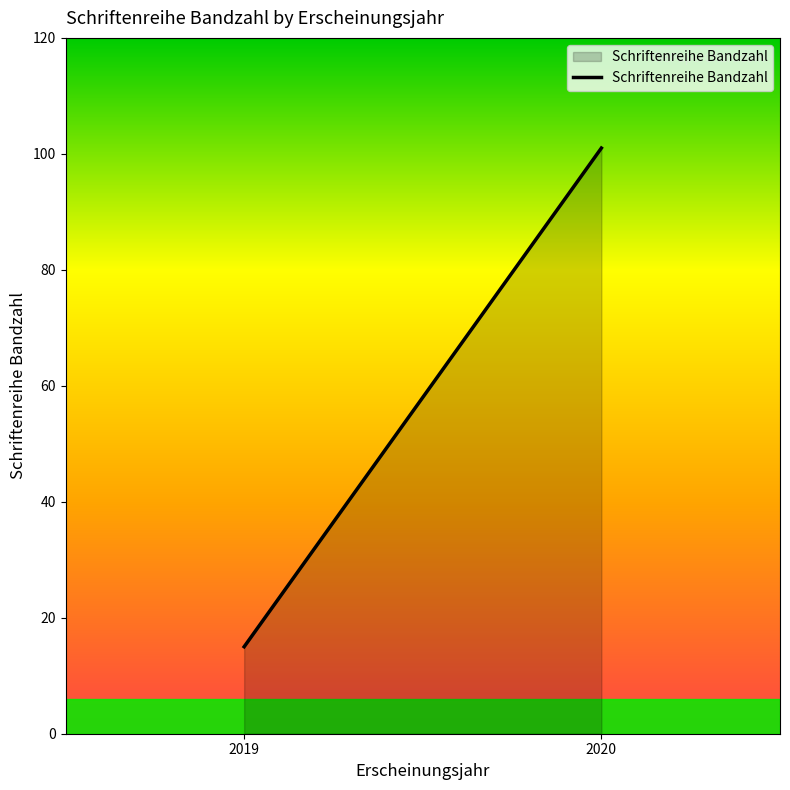

What is the ratio of the value at 2019 to the value at 2020?

0.1